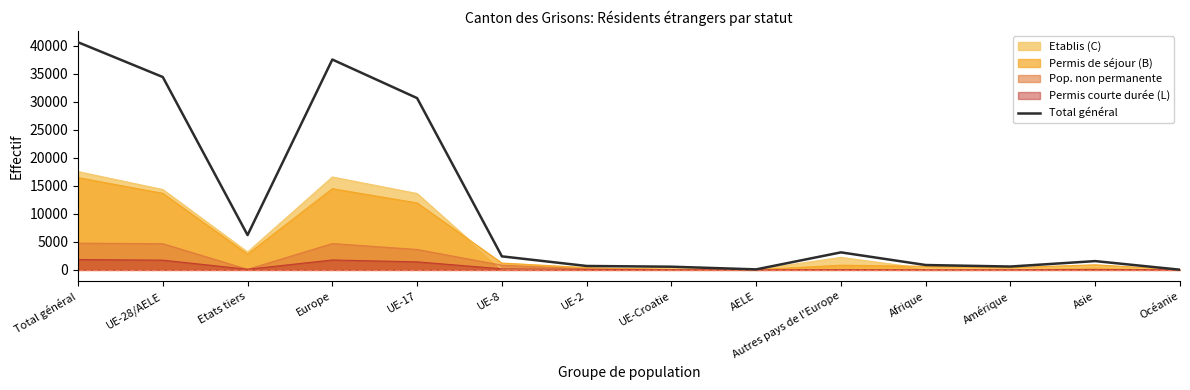

Which has a higher value, UE-28/AELE or Océanie?

UE-28/AELE